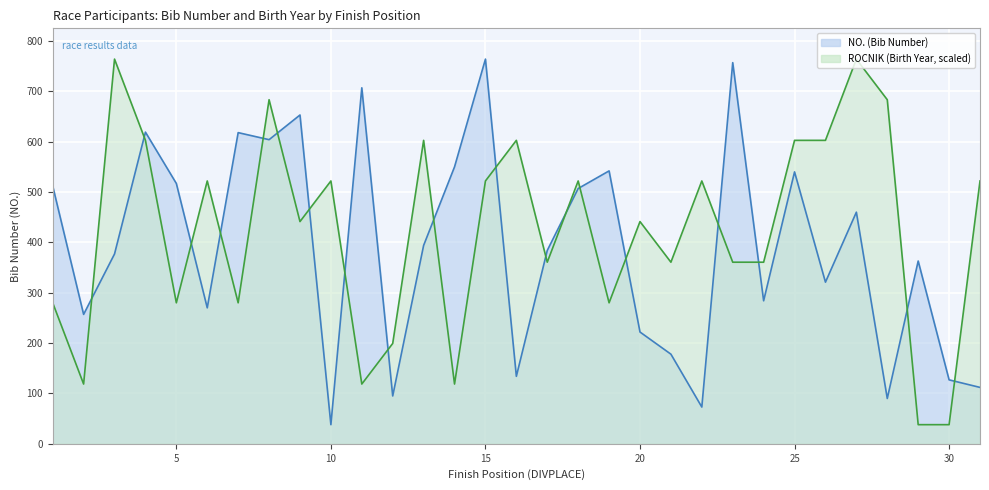

Which series changed the most between 2 and 9?

NO.